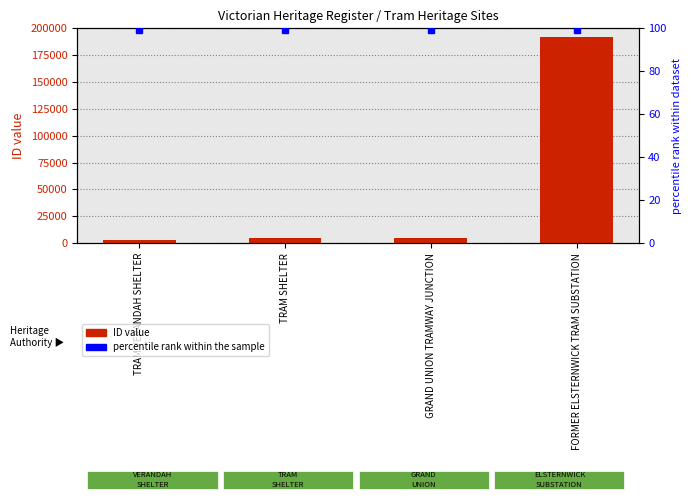

What is the ratio of the value at FORMER ELSTERNWICK TRAM SUBSTATION to the value at TRAM SHELTER?

41.1